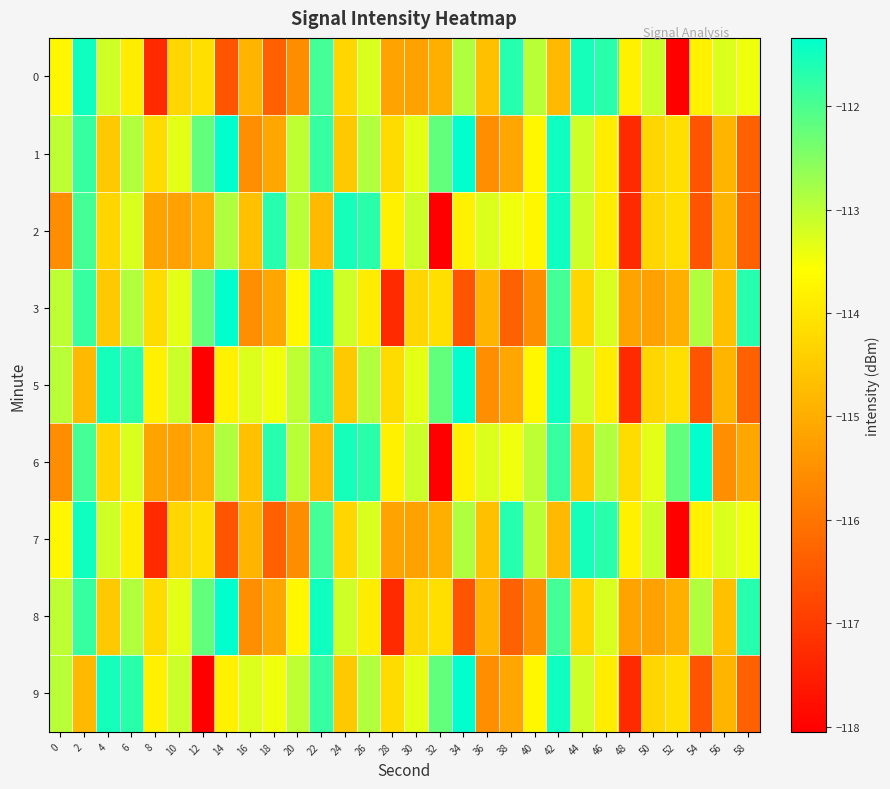

What is the greatest value displayed?

-111.3